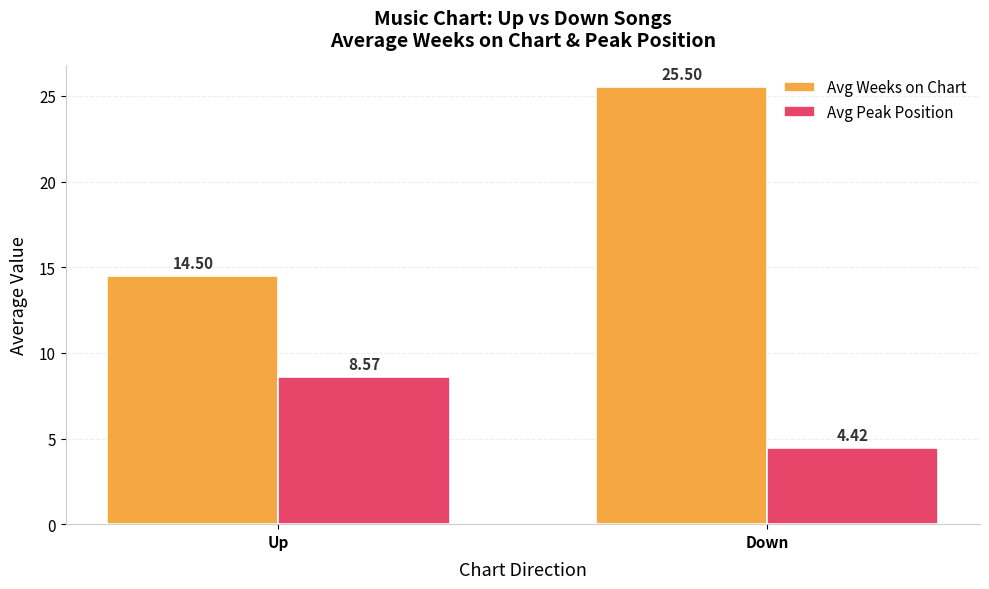

Rank the categories by Avg Peak Position value from highest to lowest.

Up, Down